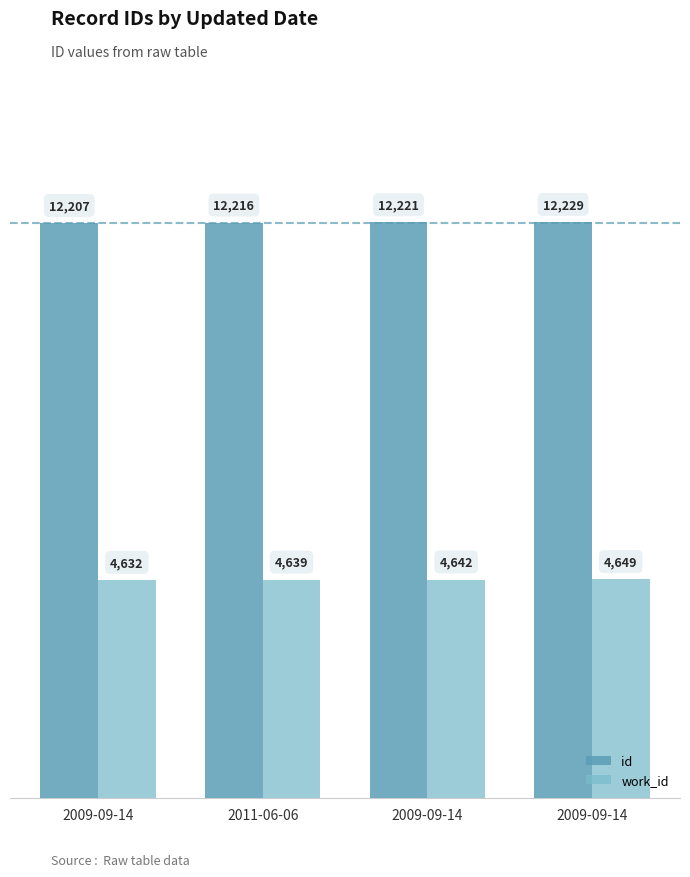

How many data points in id are less than 12221?

2